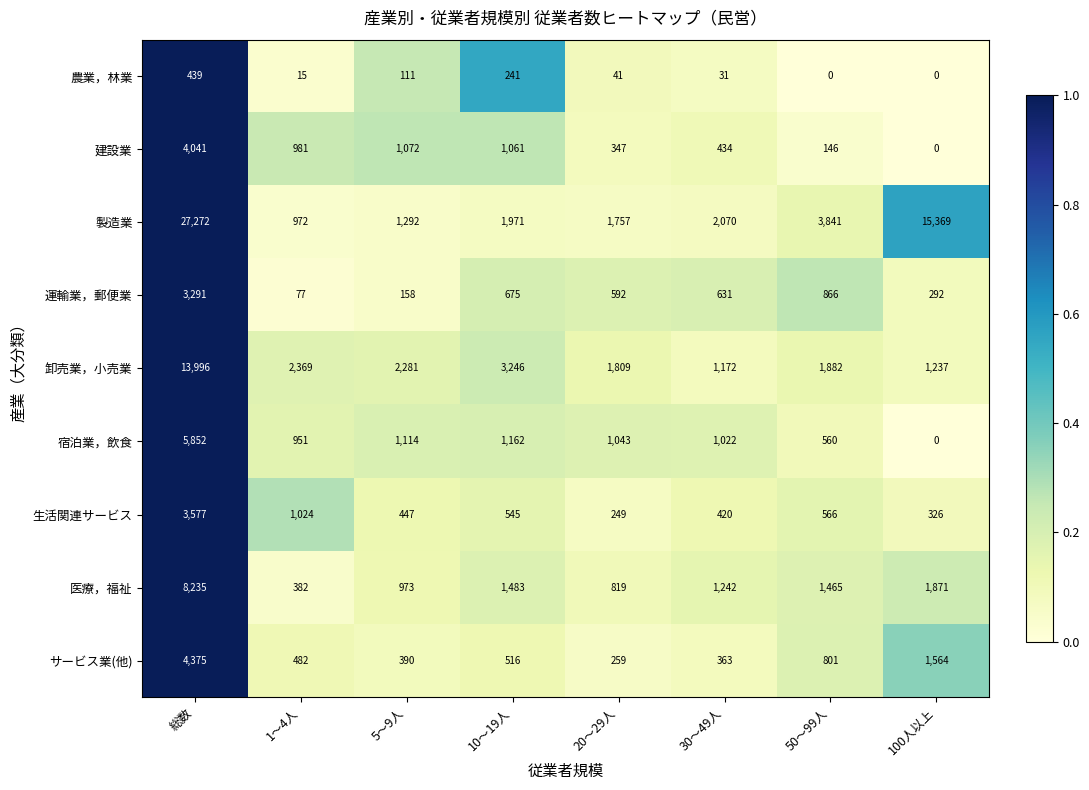

At which label does サービス業(他) reach its peak?

総数